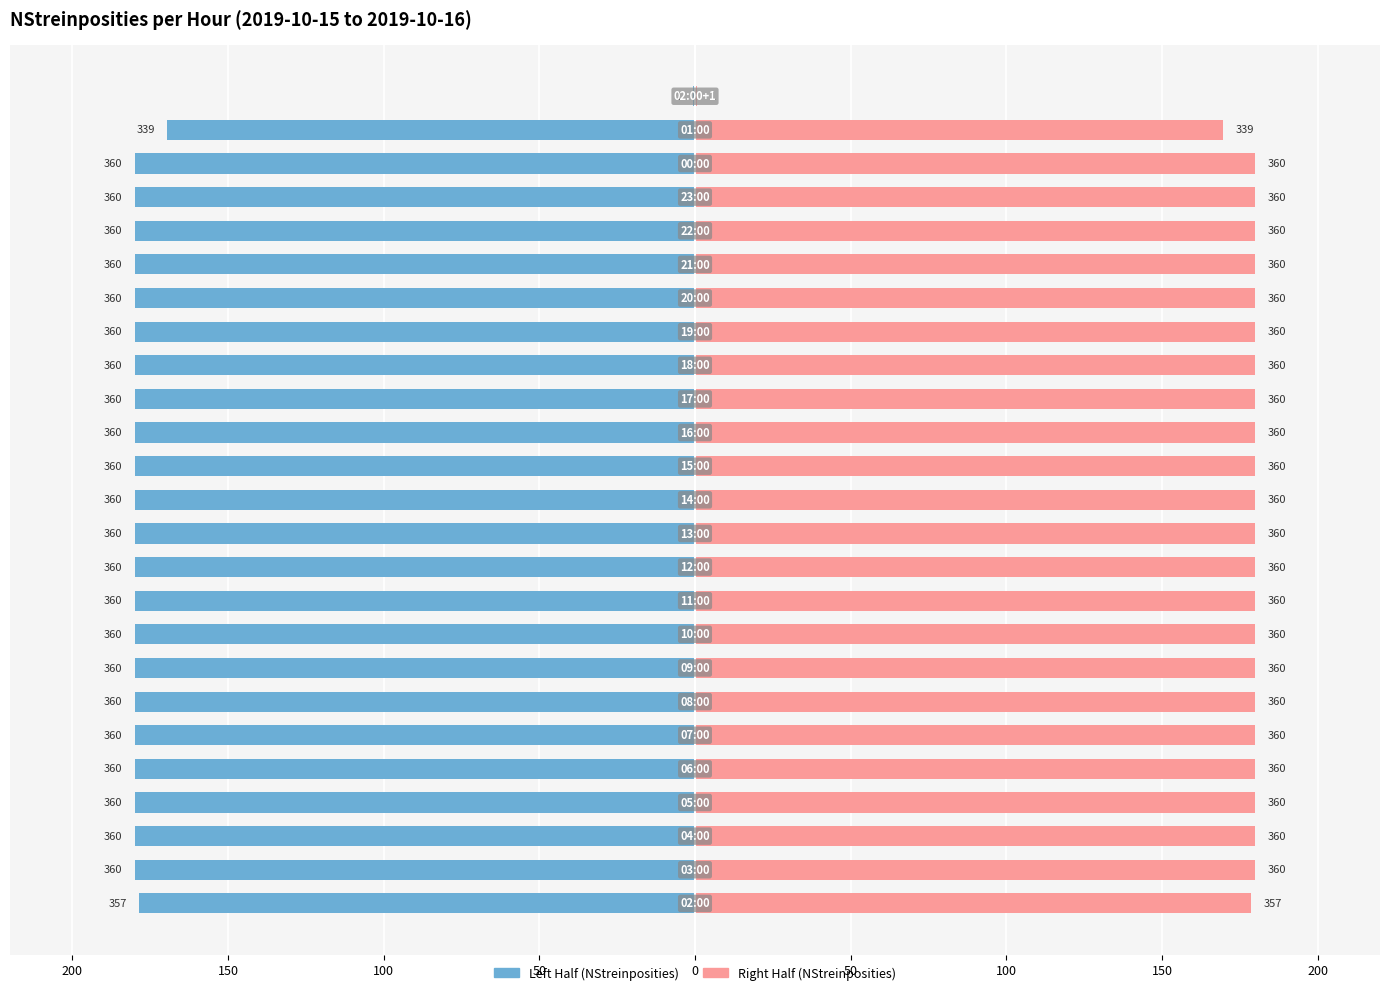

What is the average value of the Left Half series?

-172.3